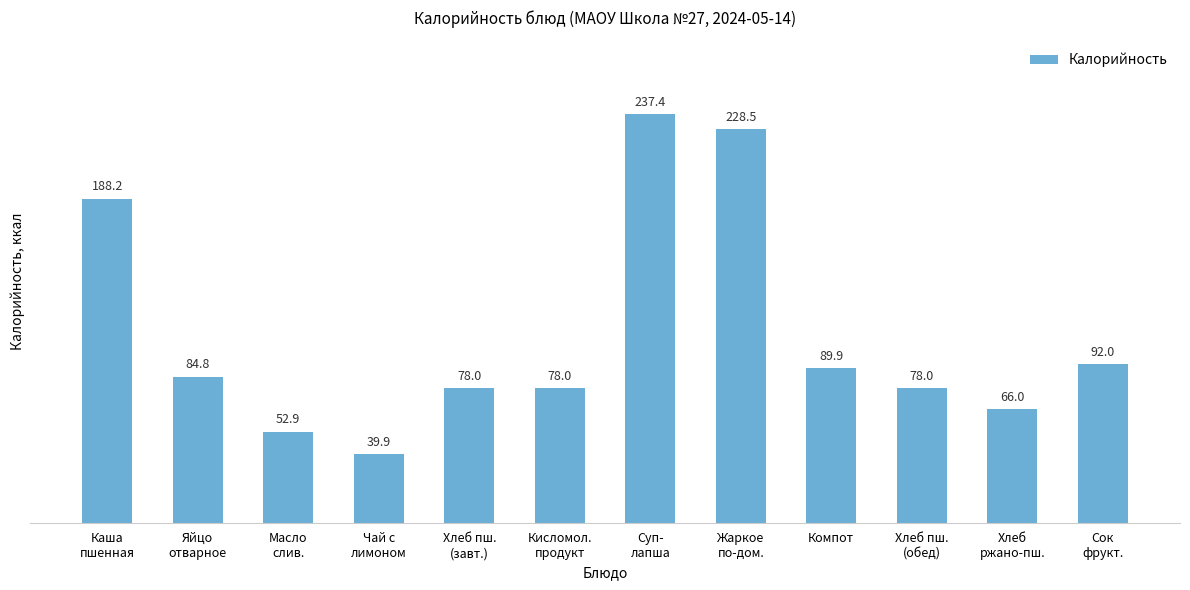

Count the number of values greater than 84.

6